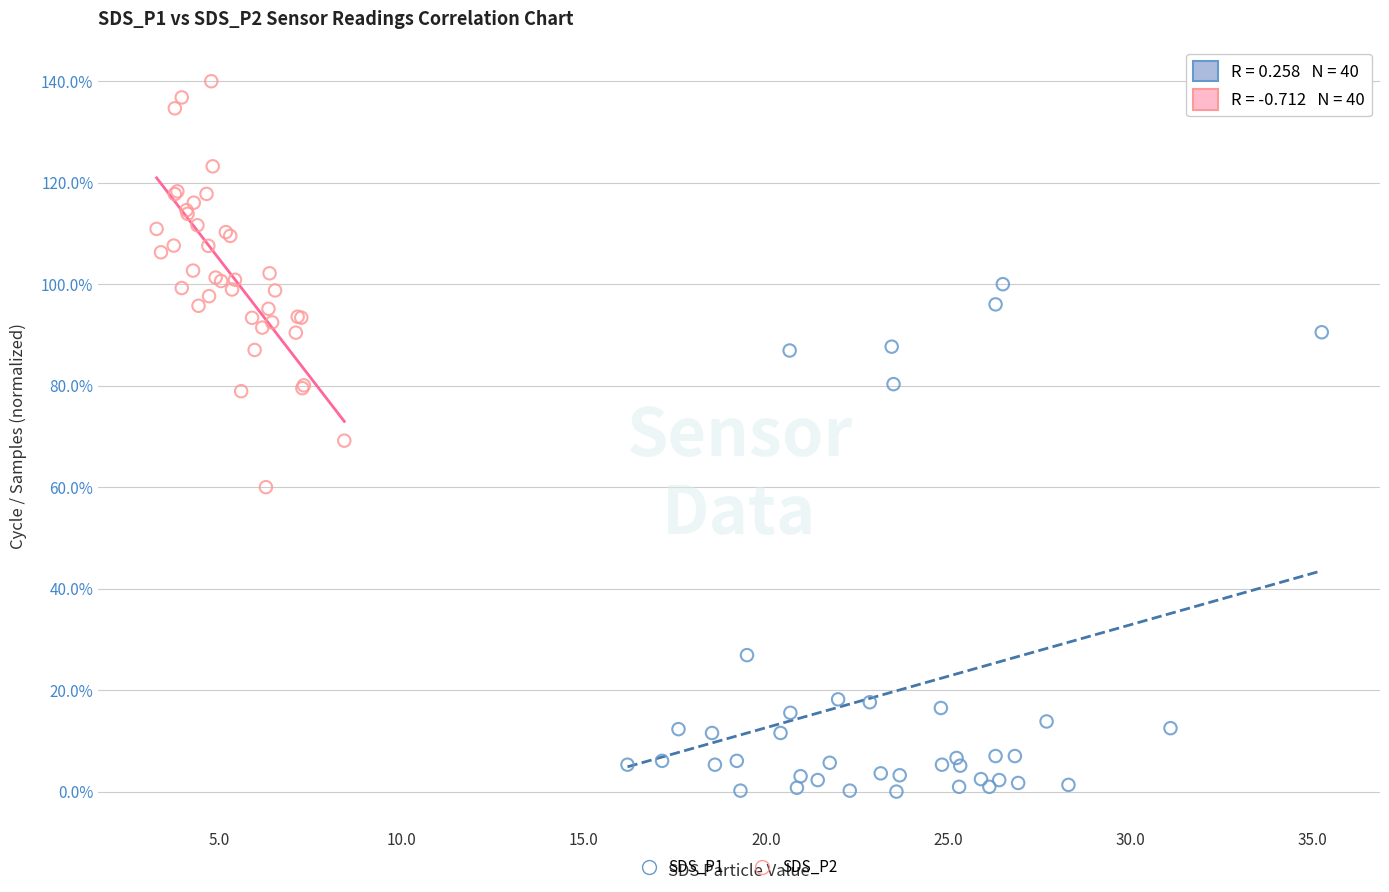

Which series has the largest Y range (max minus min)?

SDS_P1